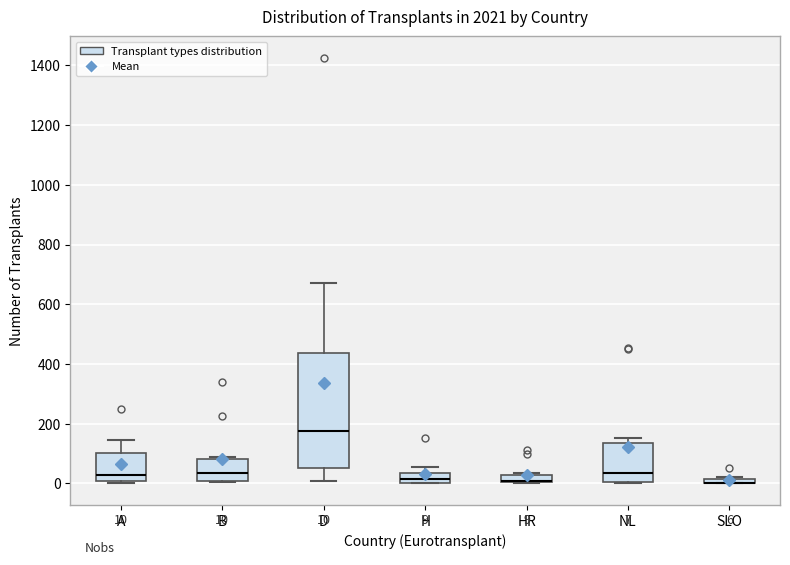

Which box is the tallest, from its lower edge to its upper edge?

D